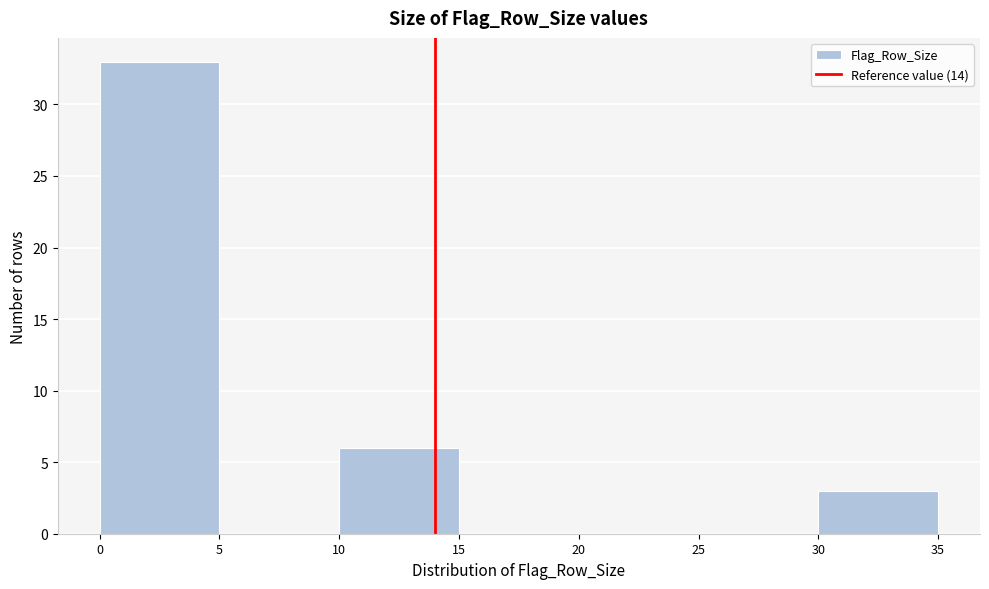

How tall is the bar that spans 0 to 5 on the x-axis? The values are not printed on the chart, so give them approximately, as read against the axis.

33